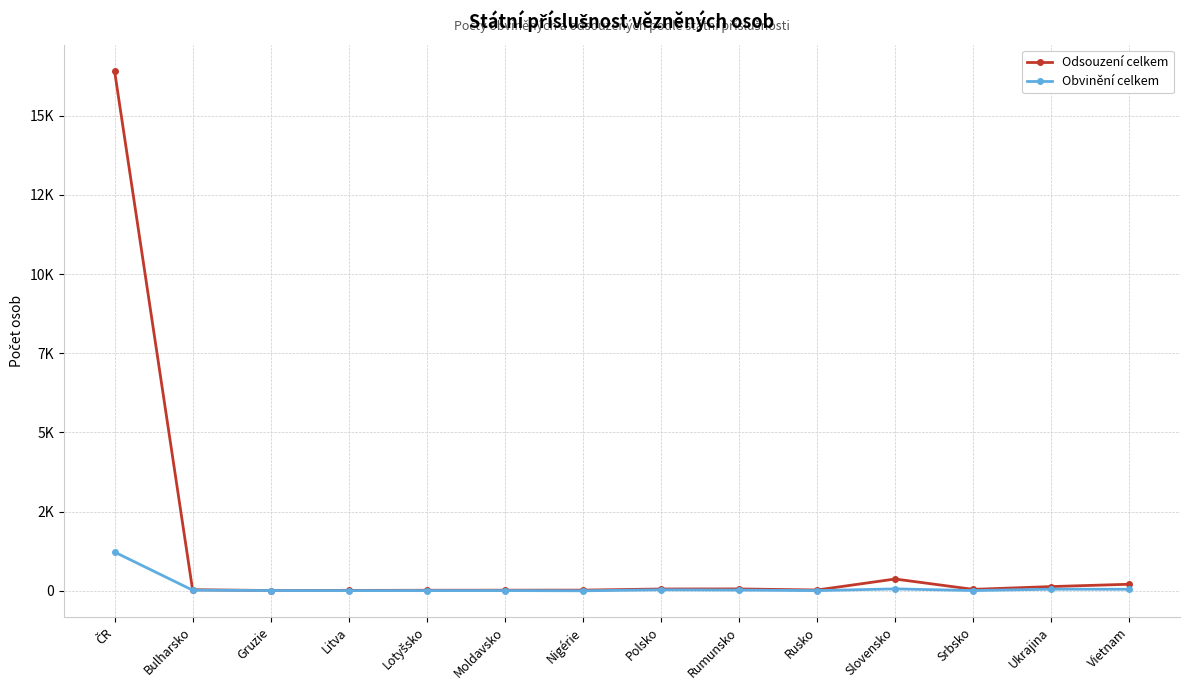

What are all the series names shown in the legend?

Odsouzení celkem, Obvinění celkem